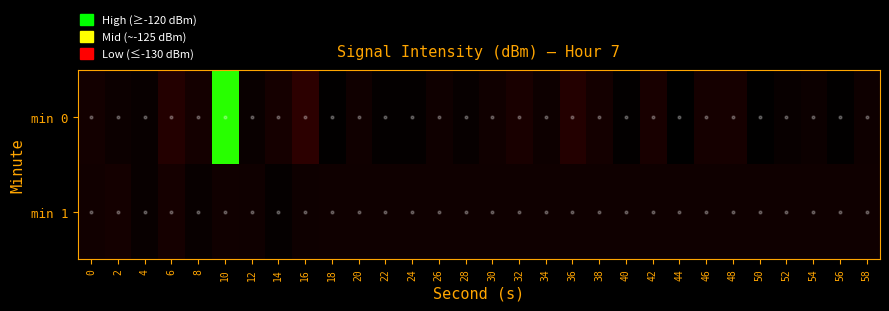

What is the difference between the highest and lowest values at 12?

1.0